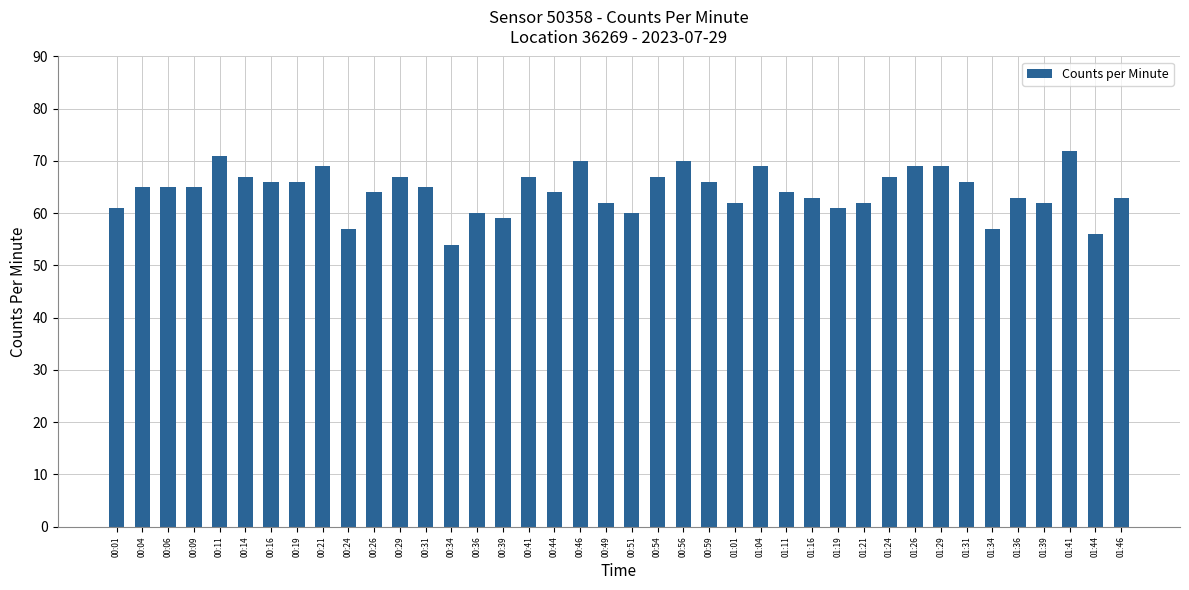

What is the difference between the maximum and second lowest values?

16